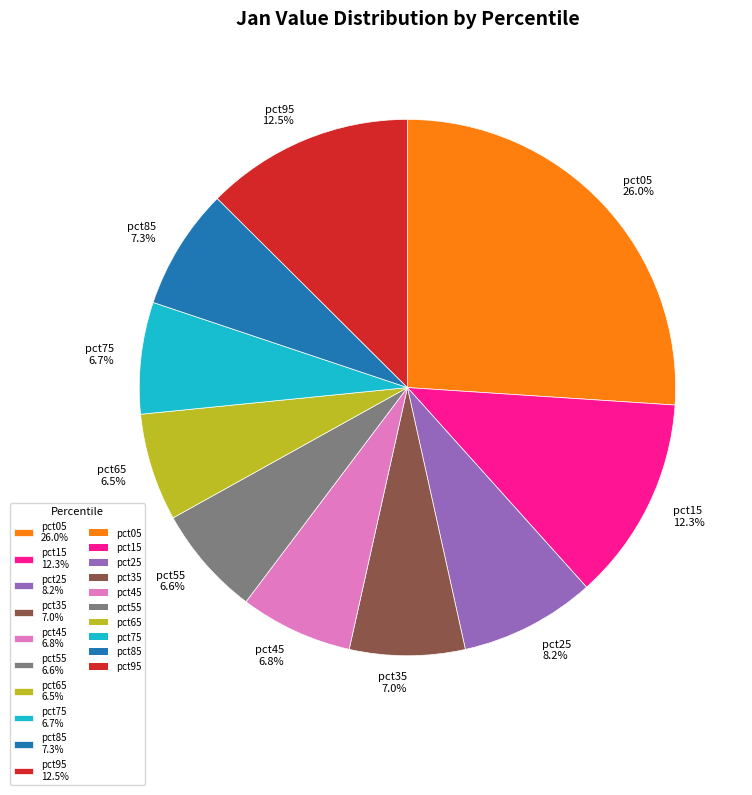

Between pct25 and pct15, which is larger?

pct15